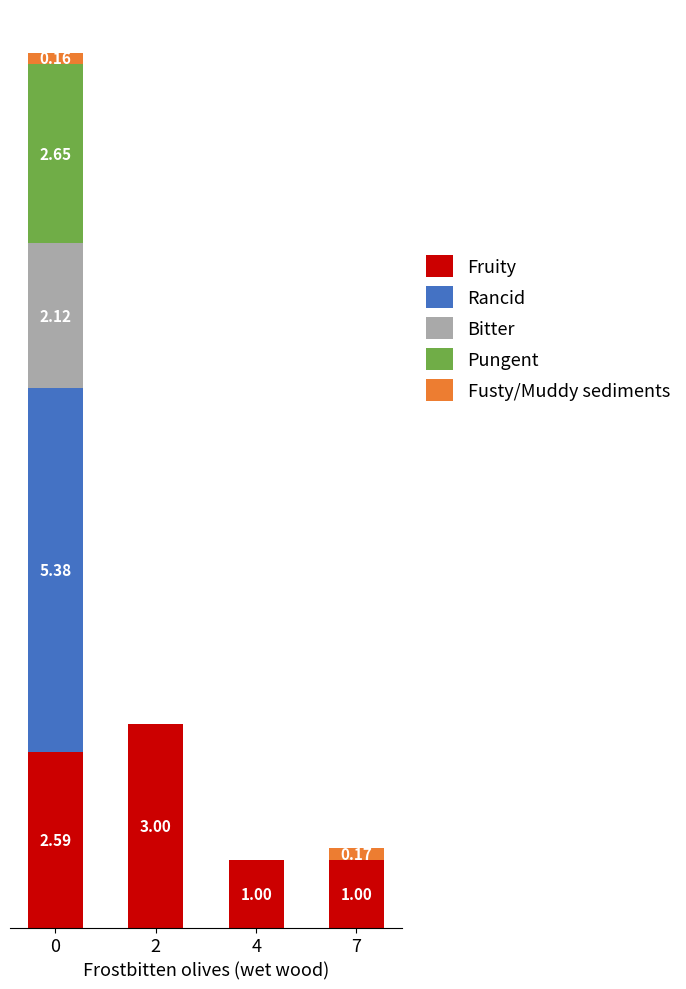

What is the average value of the Rancid series?

1.3